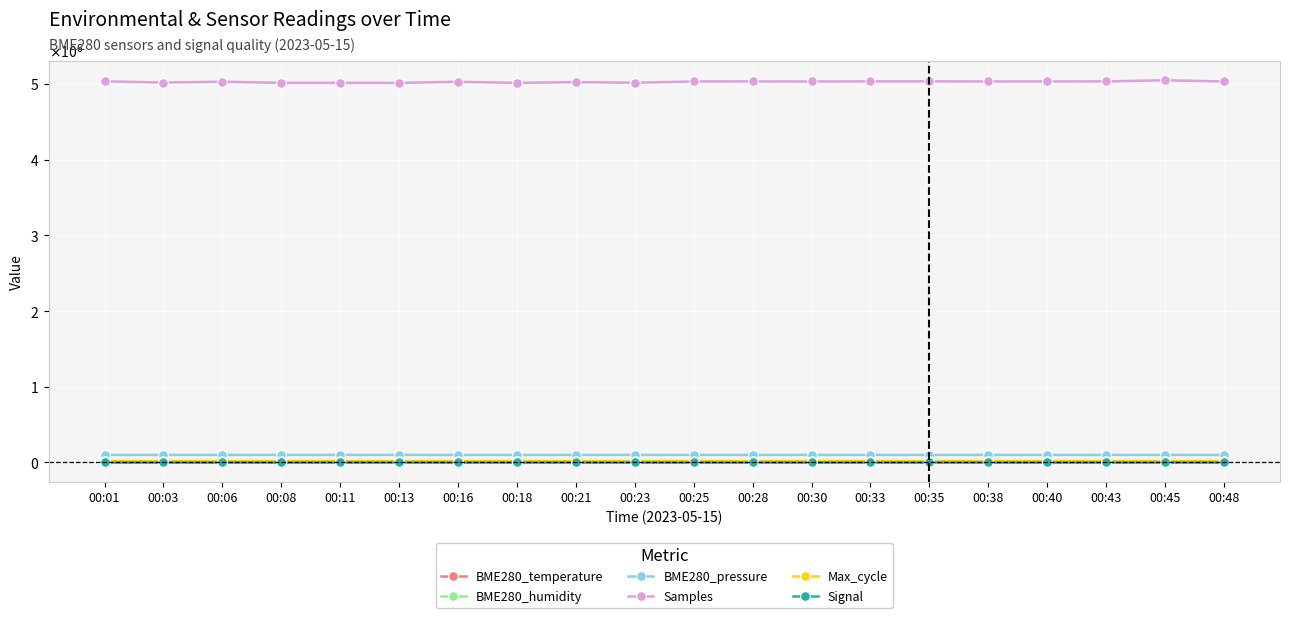

At how many categories does at least one series exceed 4374924?

20